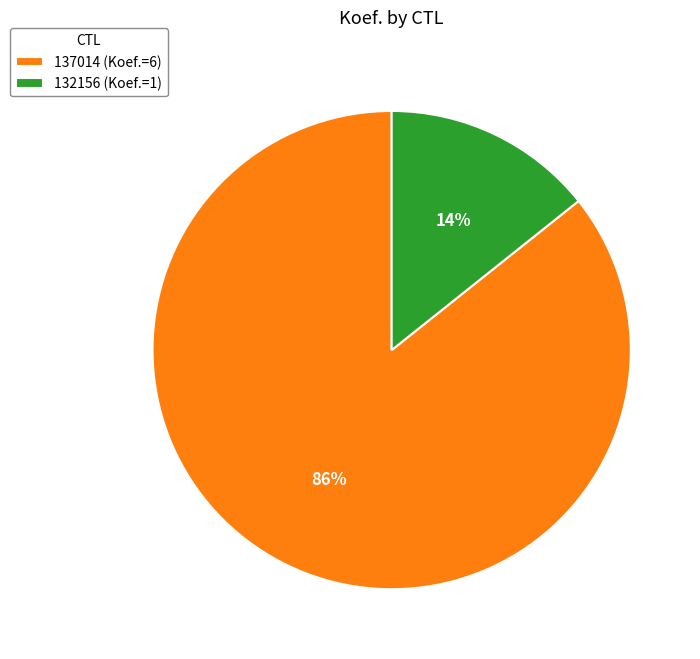

What is the ratio of the value at 132156 to the value at 137014?

0.2